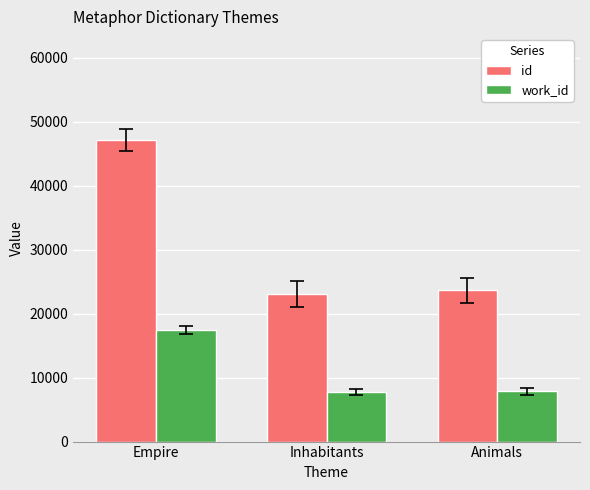

What is the label of the 2nd bar from the left?

Inhabitants